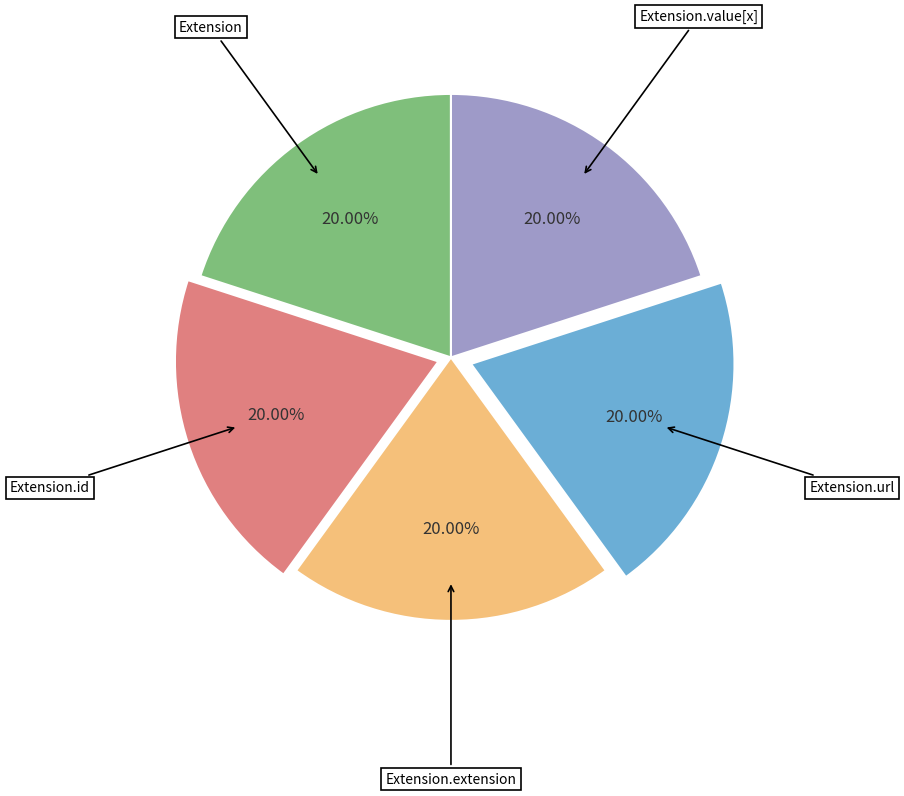

Is there a majority slice in this chart?

No